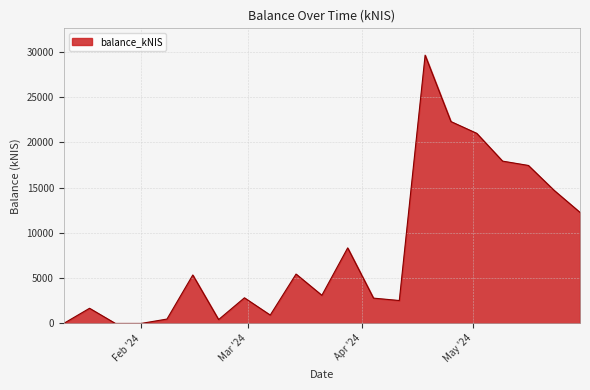

What is the greatest value displayed?

29646.2